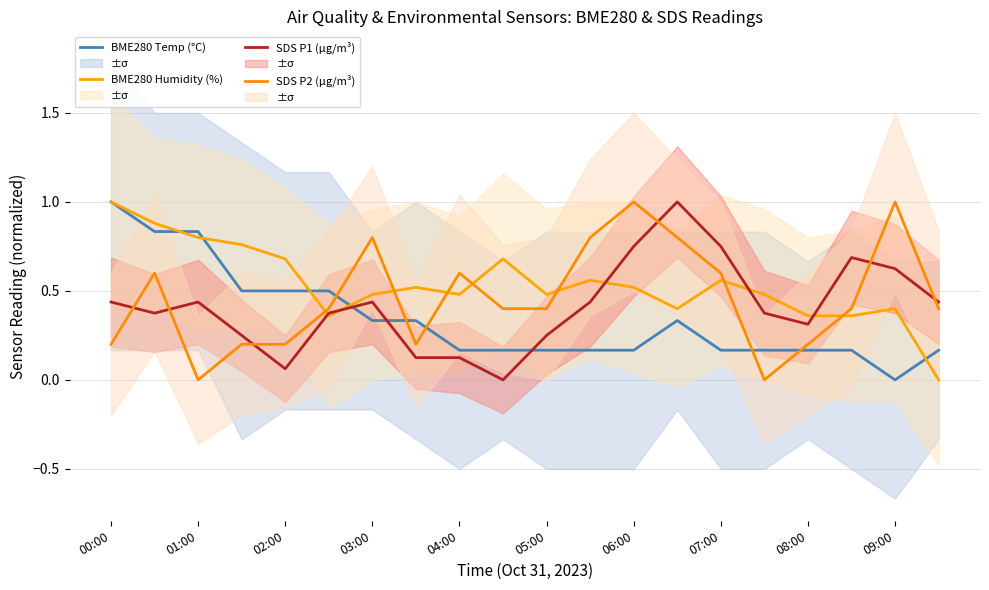

Where is the first local maximum for BME280 Temp (°C)?

13